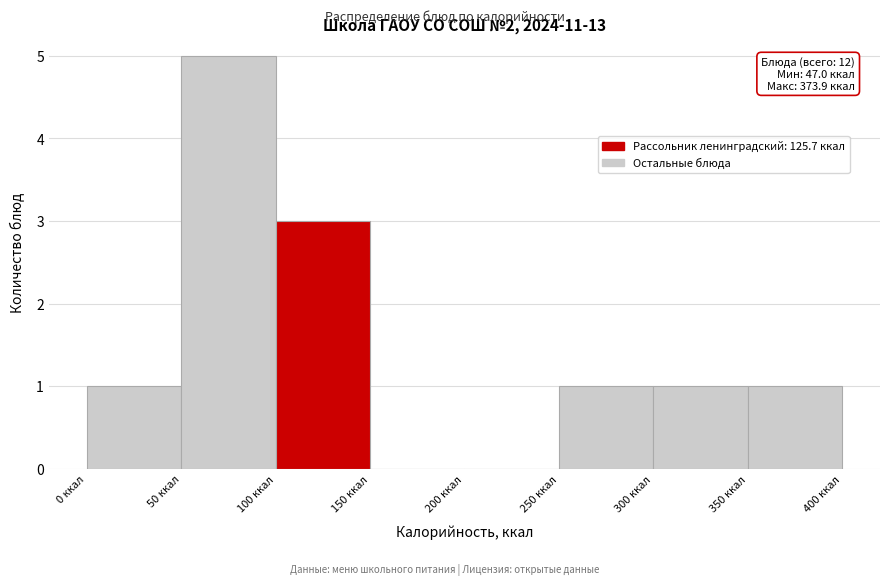

Over which range of the x-axis is the bar tallest?

50 to 100